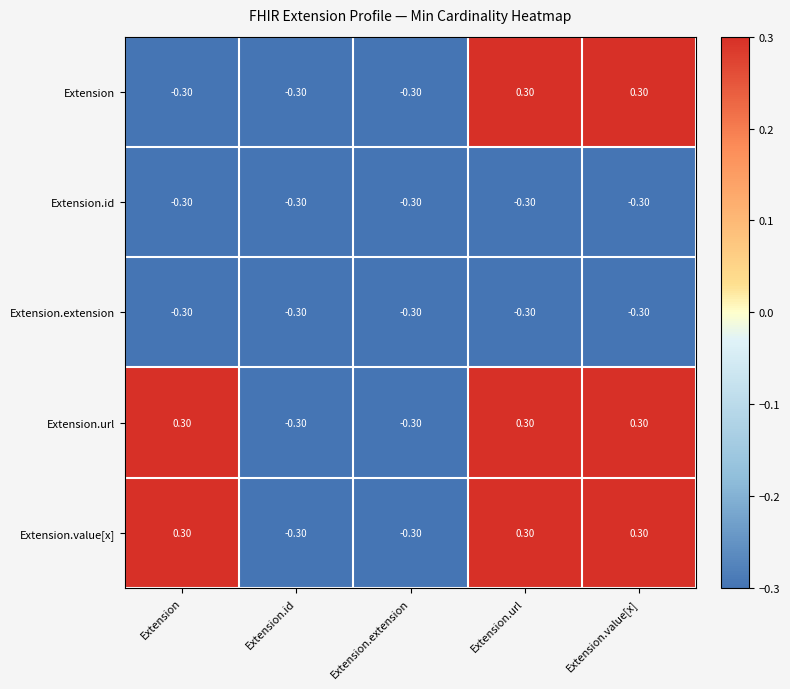

Is the value of Extension.url at Extension.value[x] greater than the value of Extension.extension at Extension.extension?

Yes